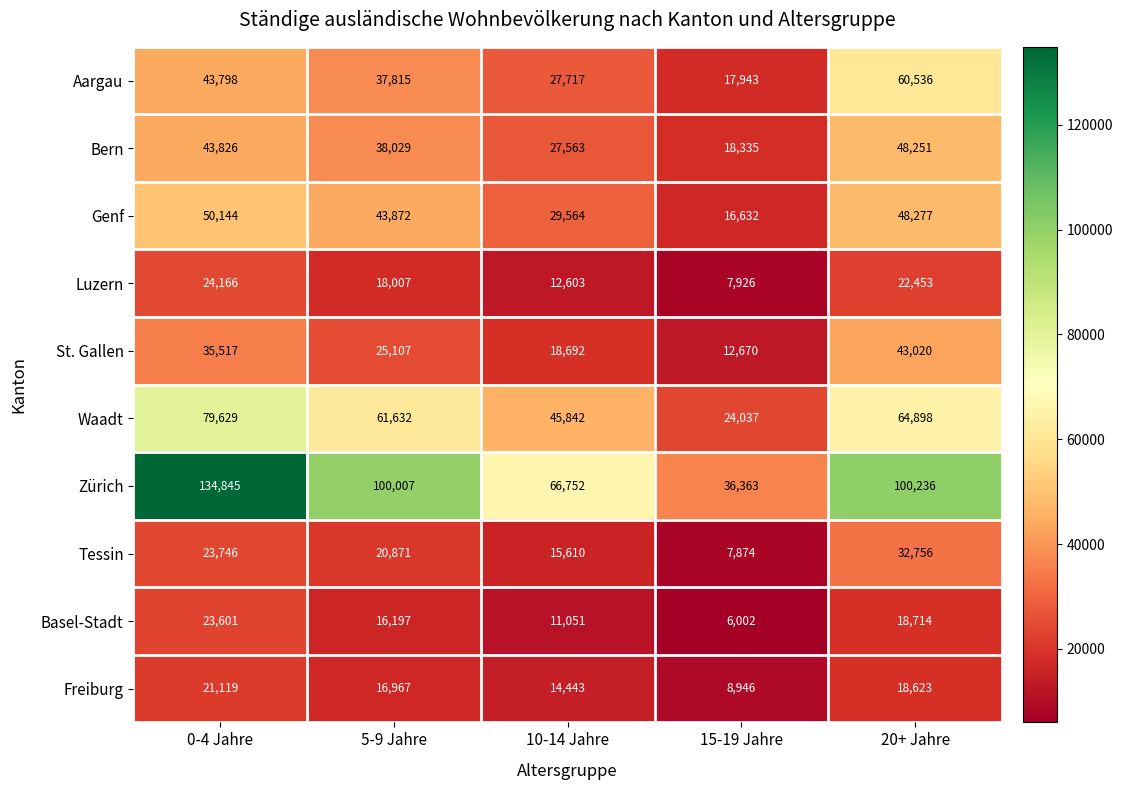

Count the number of categories in the chart.

5